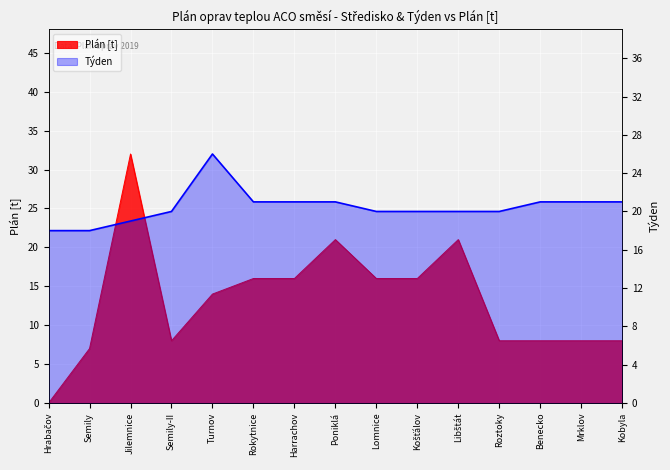

How many values in the Plán [t] series exceed 14?

7